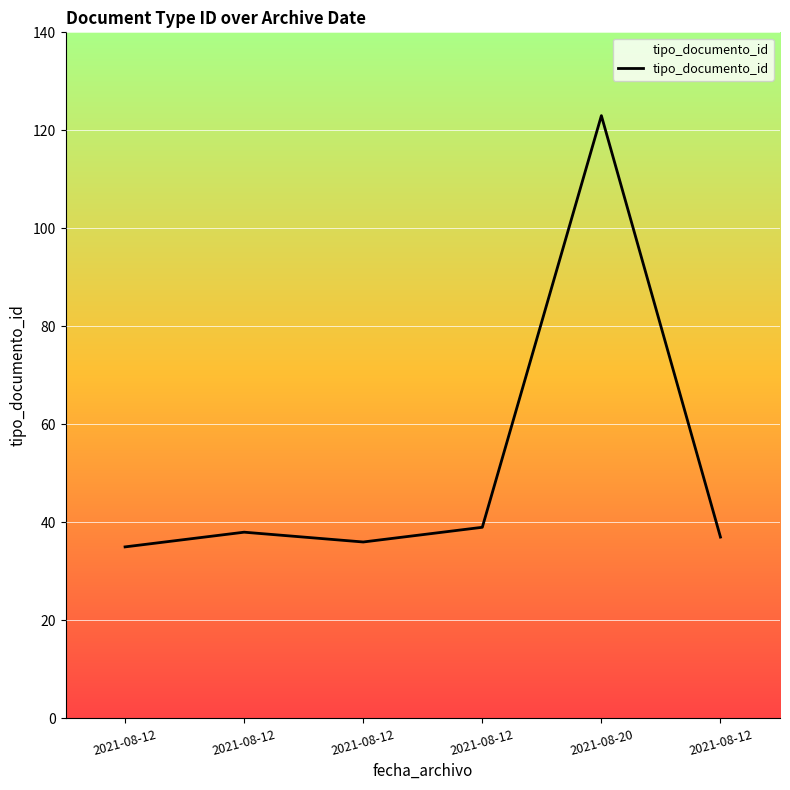

Is it true that the value at 2021-08-12 is 38?

True